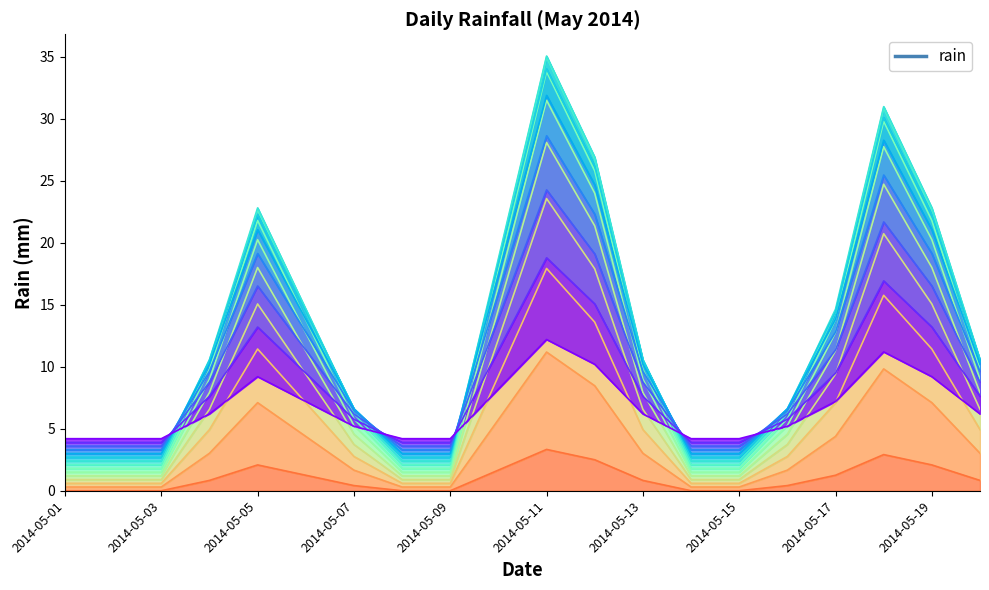

What is the value of the 7th point from the left?

0.4